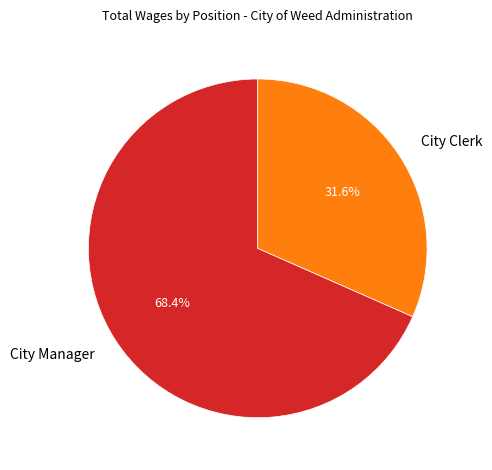

Is it true that City Clerk is 32% of the pie?

True